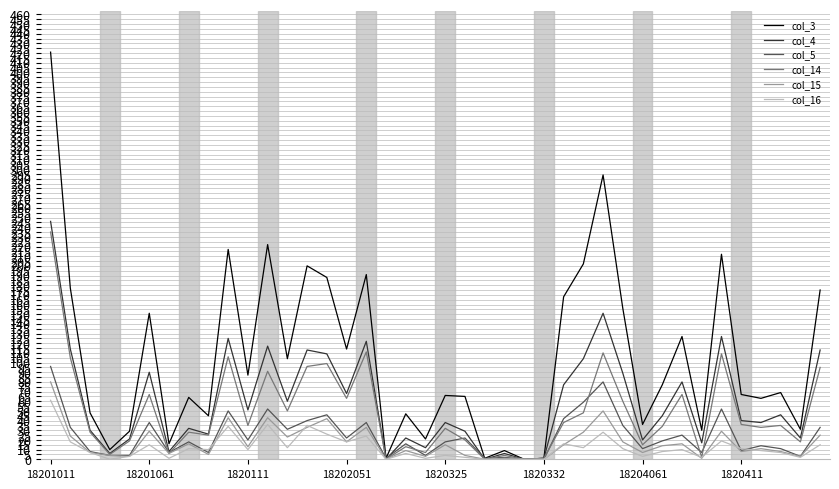

Which series has the largest range (max minus min)?

col_3